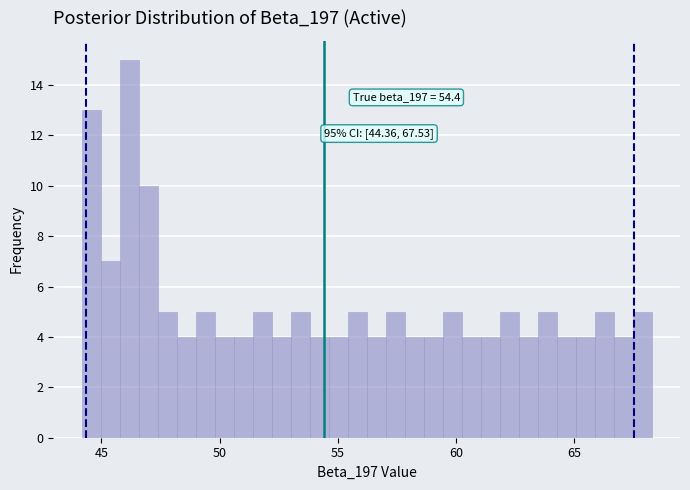

Around what value on the x-axis is the tallest bar? Give the approximate position of its centre, as read against the axis.

46.0